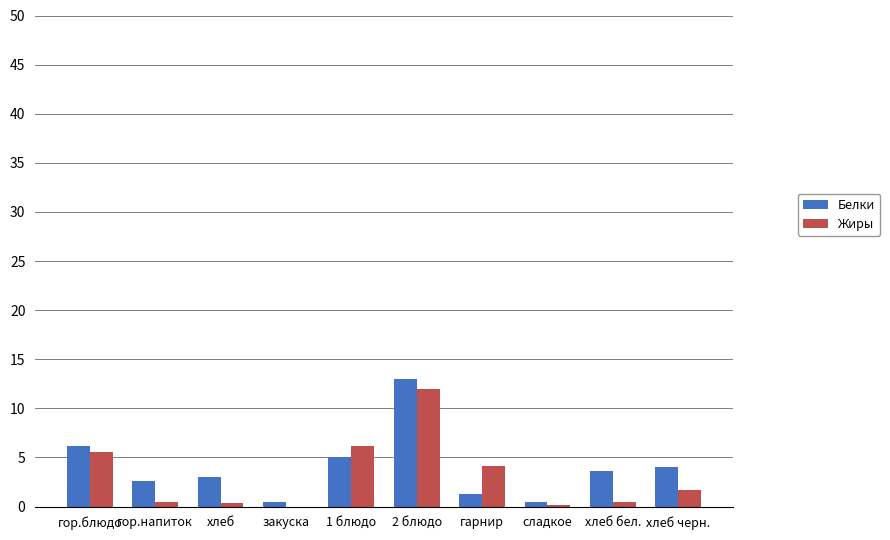

The Жиры series shows 8.3 at гор.блюдо. True or false?

False